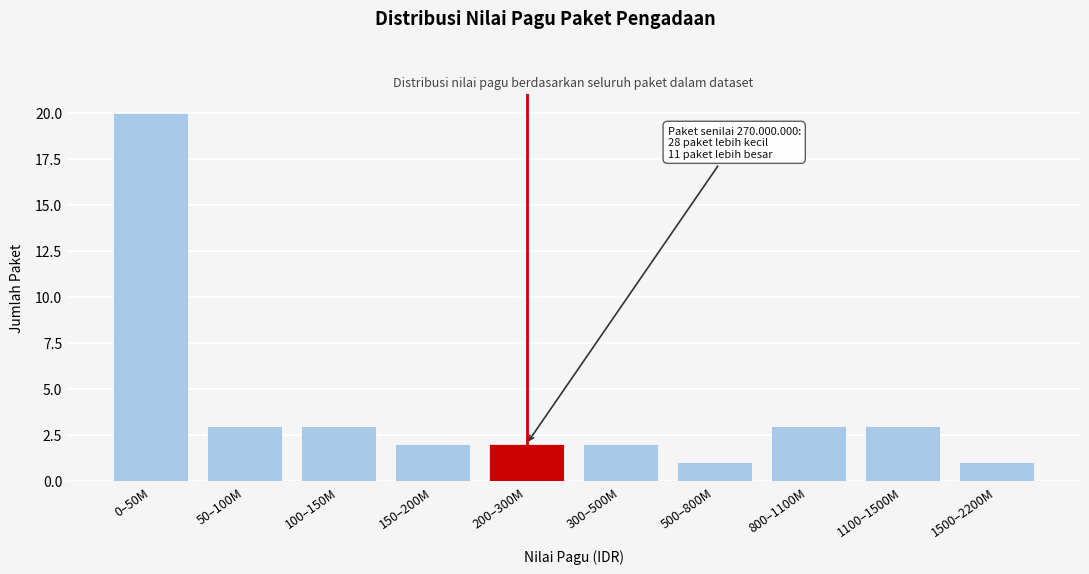

Reading left to right, extract all data points from this chart.

20	3	3	2	2	2	1	3	3	1